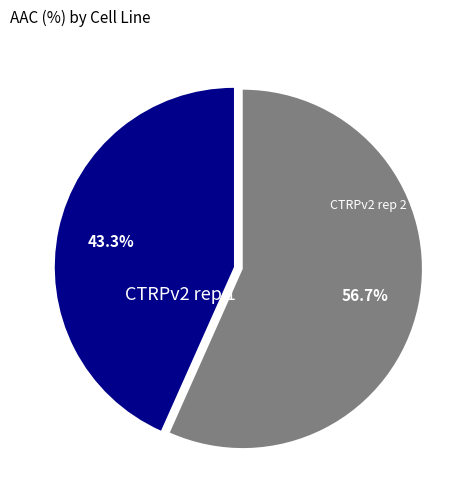

Which category accounts for the majority?

CTRPv2 rep 2